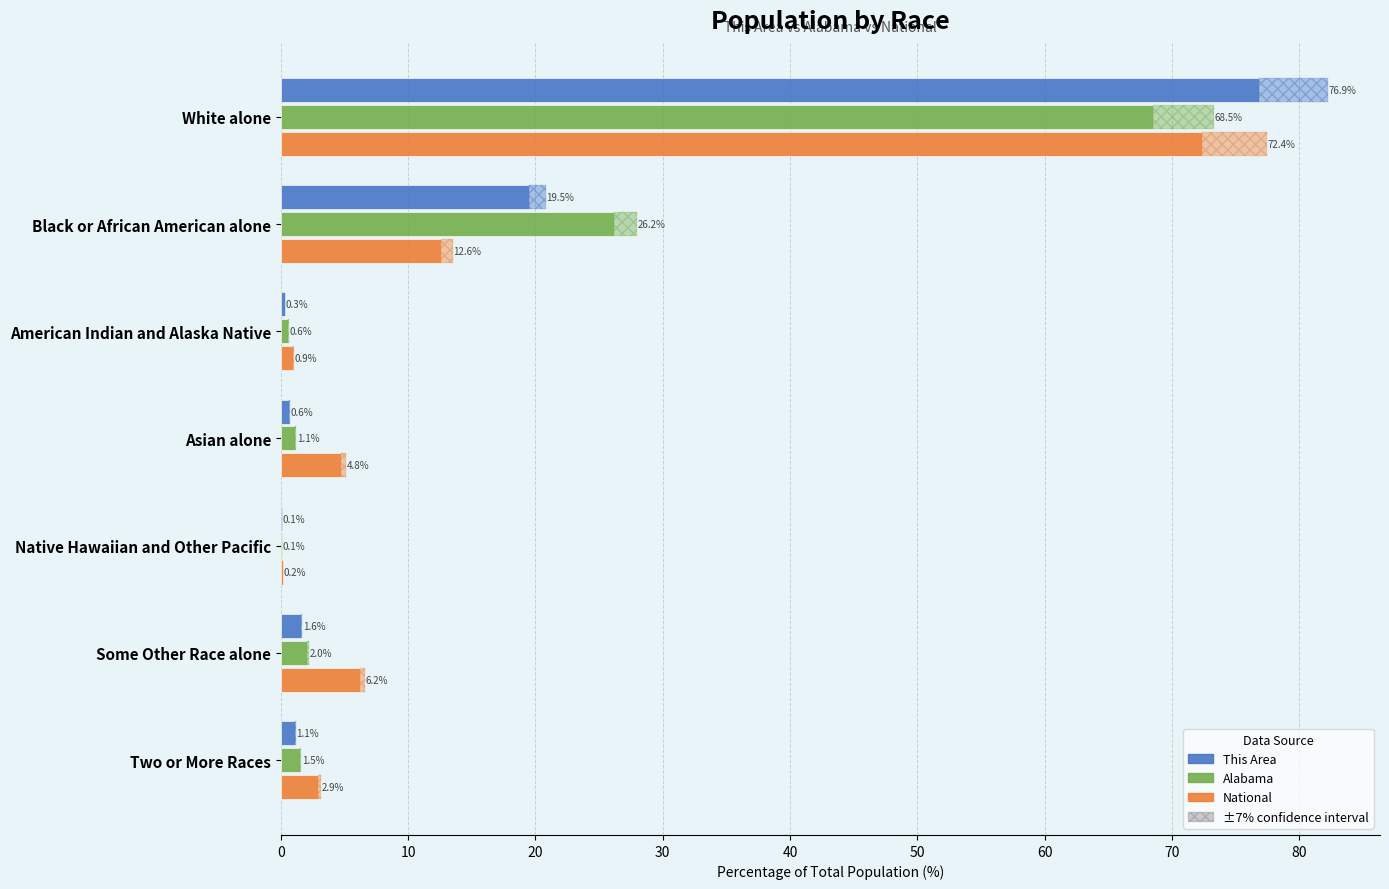

What is the value of the Alabama bar at the 2nd from the left?

26.2